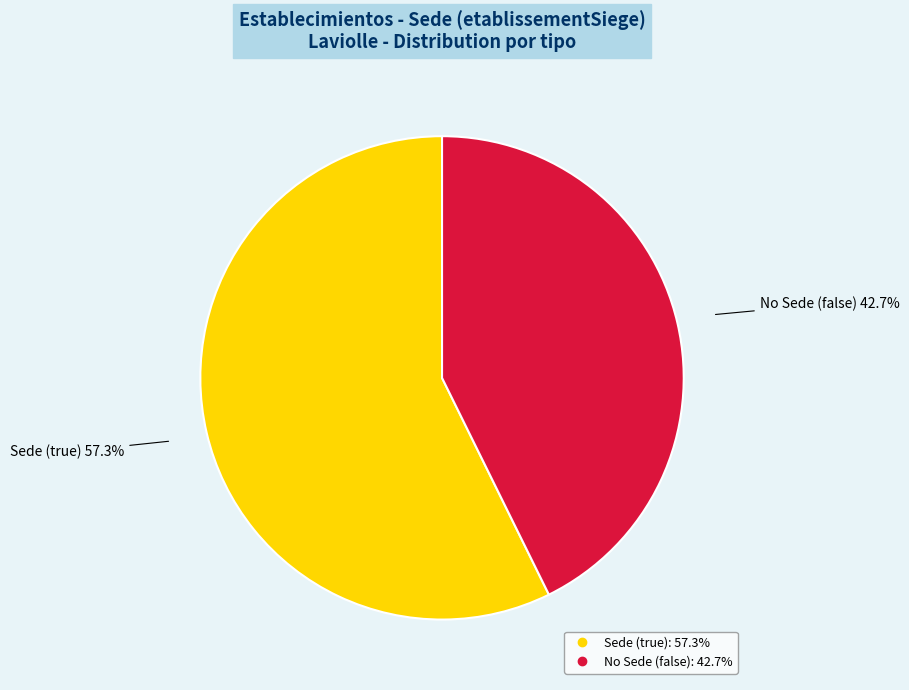

Is there a majority slice in this chart?

Yes